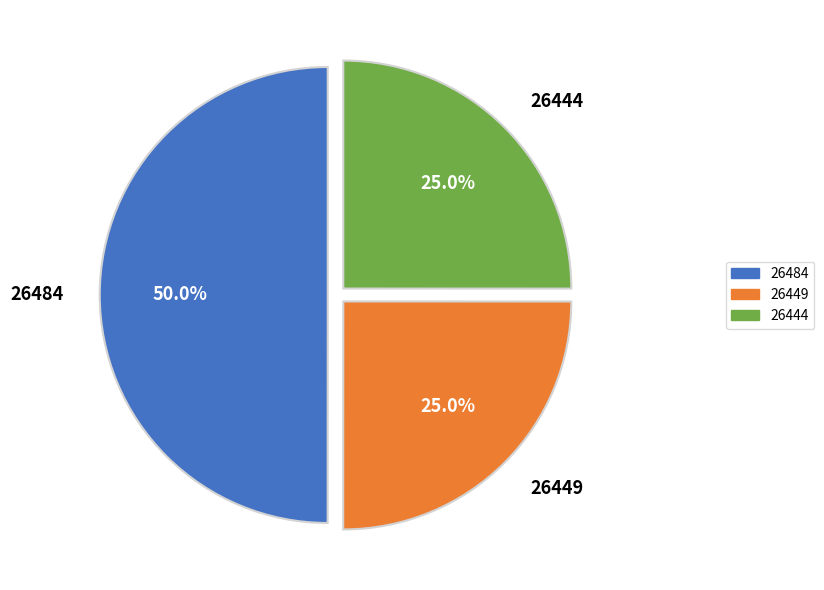

What percentage is the 26449 slice, to the nearest percent?

25%